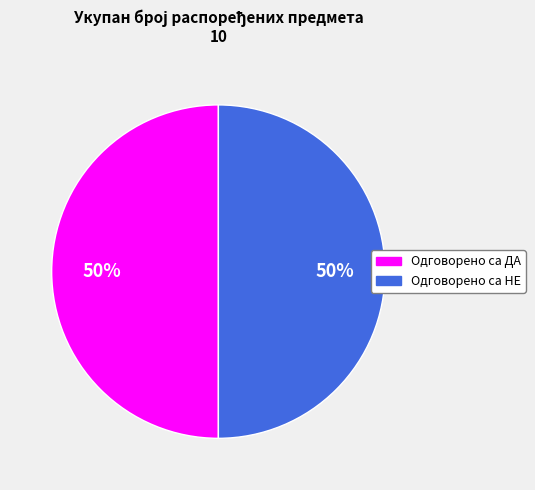

To the nearest percent, what is the average slice percentage?

50%